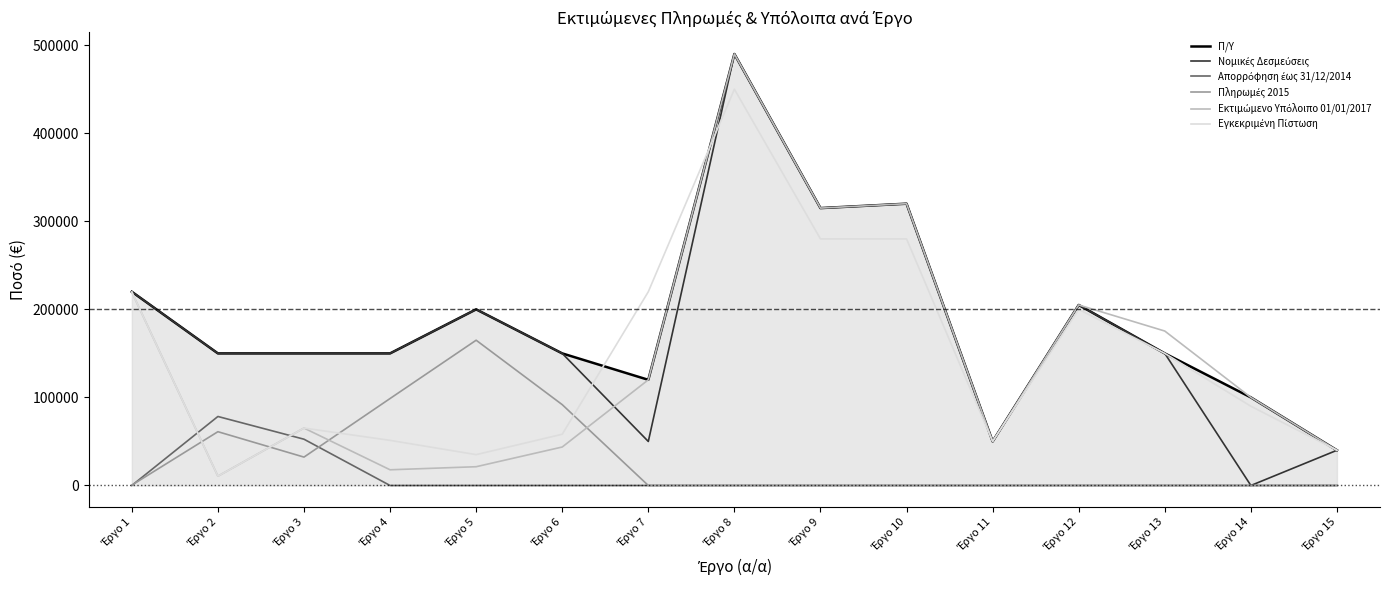

What is the maximum value shown in the chart?

490000.0